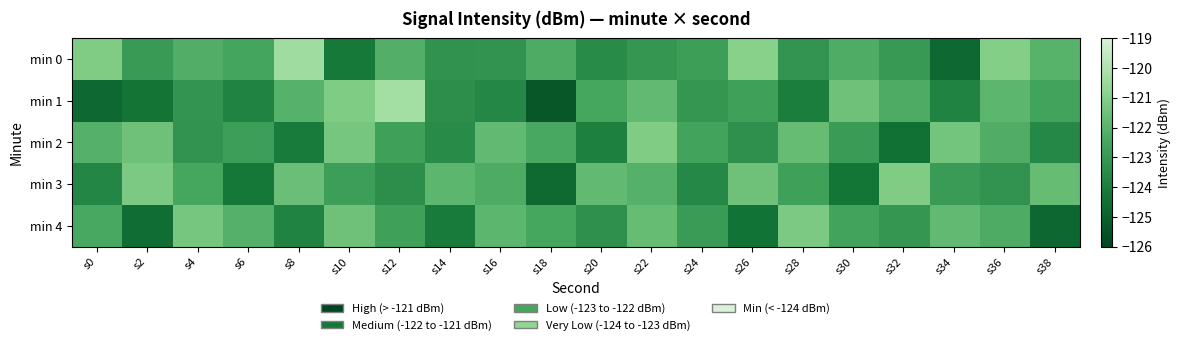

At which category is the sum across all series the highest?

s22